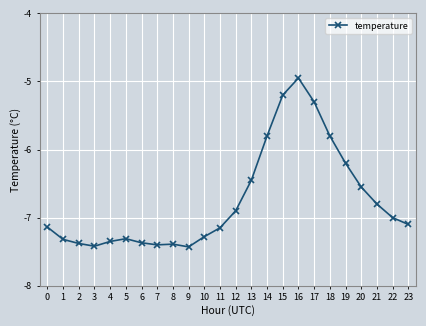

What is the smallest value displayed?

-7.4